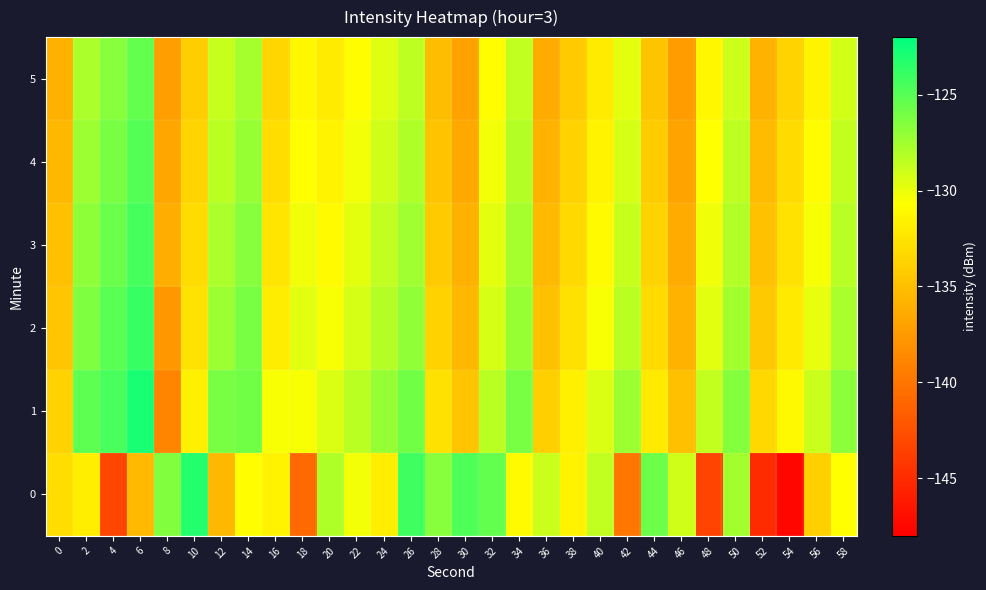

Reading left to right, extract all data points from this chart.

0: 0=-133.0	2=-131.8	4=-143.2	6=-135.4	8=-126.4	10=-123.3	12=-135.4	14=-130.8	16=-131.5	18=-140.8	20=-128.0	22=-130.3	24=-131.8	26=-124.2	28=-126.6	30=-124.6	32=-125.4	34=-131.0	36=-128.9	38=-131.5	40=-128.5	42=-140.0	44=-125.7	46=-129.1	48=-143.4	50=-127.6	52=-145.0	54=-147.5	56=-133.9	58=-130.7
1: 0=-133.7	2=-125.2	4=-124.5	6=-122.9	8=-138.9	10=-131.7	12=-126.1	14=-126.0	16=-130.5	18=-130.4	20=-129.5	22=-128.3	24=-127.1	26=-125.9	28=-132.7	30=-134.5	32=-128.3	34=-126.1	36=-133.9	38=-131.7	40=-129.5	42=-127.3	44=-132.1	46=-134.9	48=-128.7	50=-126.5	52=-133.3	54=-131.1	56=-128.9	58=-126.7
2: 0=-134.5	2=-126.3	4=-125.1	6=-123.9	8=-137.7	10=-132.5	12=-127.3	14=-126.1	16=-131.9	18=-129.7	20=-130.5	22=-129.3	24=-128.1	26=-126.9	28=-133.7	30=-135.5	32=-129.3	34=-127.1	36=-134.9	38=-132.7	40=-130.5	42=-128.3	44=-133.1	46=-135.9	48=-129.7	50=-127.5	52=-134.3	54=-132.1	56=-129.9	58=-127.7
3: 0=-135.0	2=-126.8	4=-125.6	6=-124.4	8=-136.2	10=-133.0	12=-127.8	14=-126.6	16=-132.4	18=-130.2	20=-131.0	22=-129.8	24=-128.6	26=-127.4	28=-134.2	30=-136.0	32=-129.8	34=-127.6	36=-135.4	38=-133.2	40=-131.0	42=-128.8	44=-133.6	46=-136.4	48=-130.2	50=-128.0	52=-134.8	54=-132.6	56=-130.4	58=-128.2
4: 0=-135.5	2=-127.3	4=-126.1	6=-124.9	8=-136.7	10=-133.5	12=-128.3	14=-127.1	16=-132.9	18=-130.7	20=-131.5	22=-130.3	24=-129.1	26=-127.9	28=-134.7	30=-136.5	32=-130.3	34=-128.1	36=-135.9	38=-133.7	40=-131.5	42=-129.3	44=-134.1	46=-136.9	48=-130.7	50=-128.5	52=-135.3	54=-133.1	56=-130.9	58=-128.7
5: 0=-136.0	2=-127.8	4=-126.6	6=-125.4	8=-137.2	10=-134.0	12=-128.8	14=-127.6	16=-133.4	18=-131.2	20=-132.0	22=-130.8	24=-129.6	26=-128.4	28=-135.2	30=-137.0	32=-130.8	34=-128.6	36=-136.4	38=-134.2	40=-132.0	42=-129.8	44=-134.6	46=-137.4	48=-131.2	50=-129.0	52=-135.8	54=-133.6	56=-131.4	58=-129.2